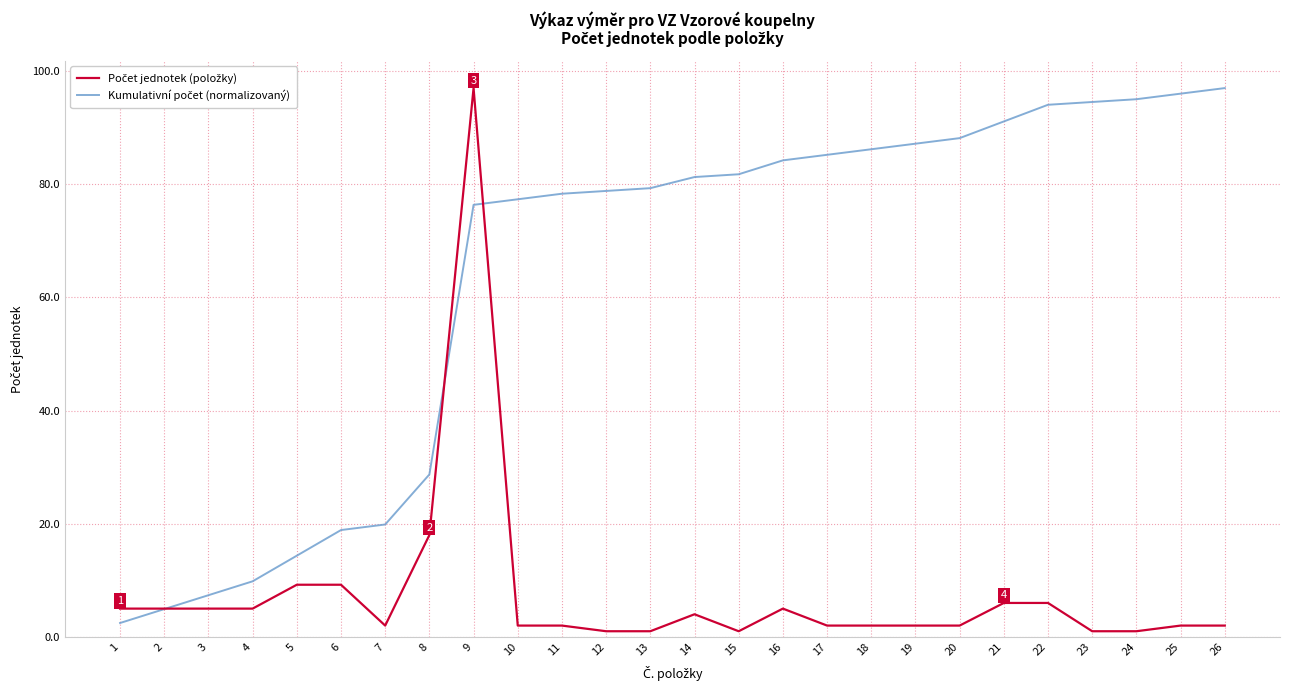

What is the total value across all series at 22?

100.1